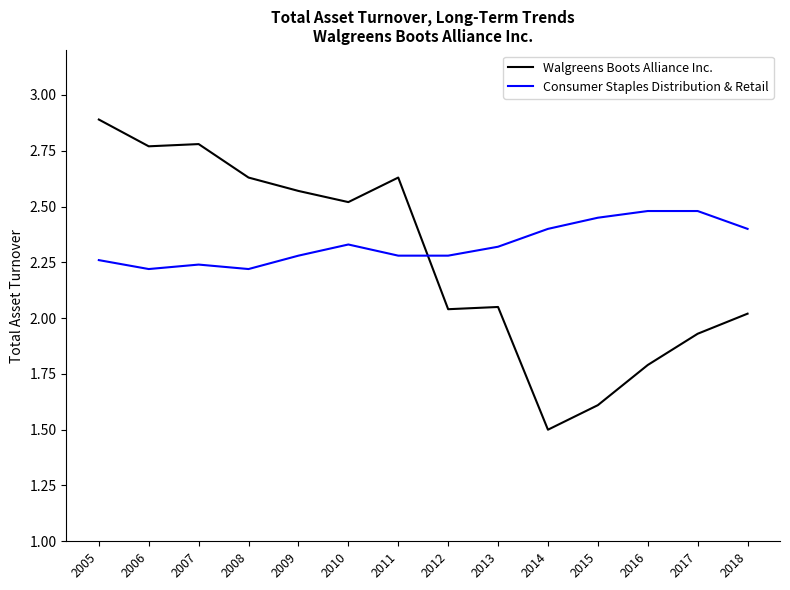

What are all the series names shown in the legend?

Walgreens Boots Alliance Inc., Consumer Staples Distribution & Retail